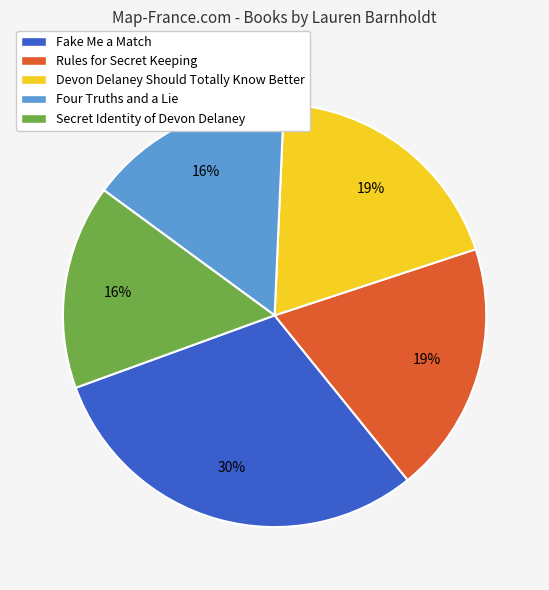

Is the sum of Rules for Secret Keeping and Devon Delaney Should Totally Know Better greater than half?

No